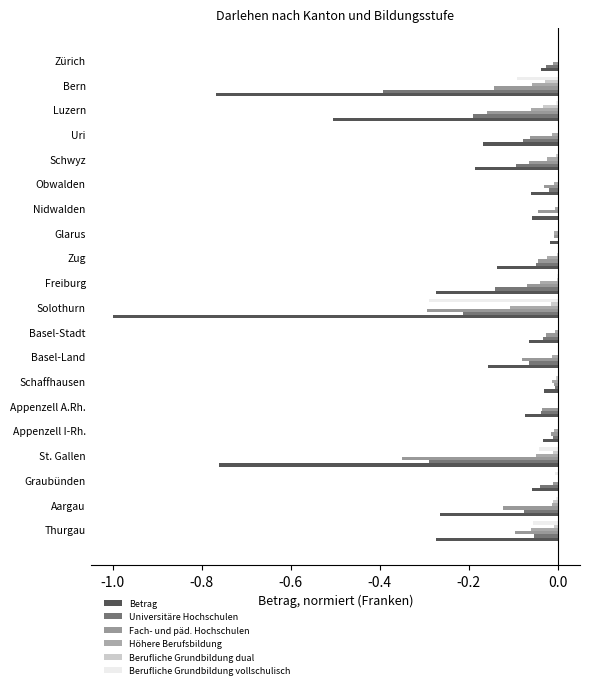

Count the number of data series in this chart.

6